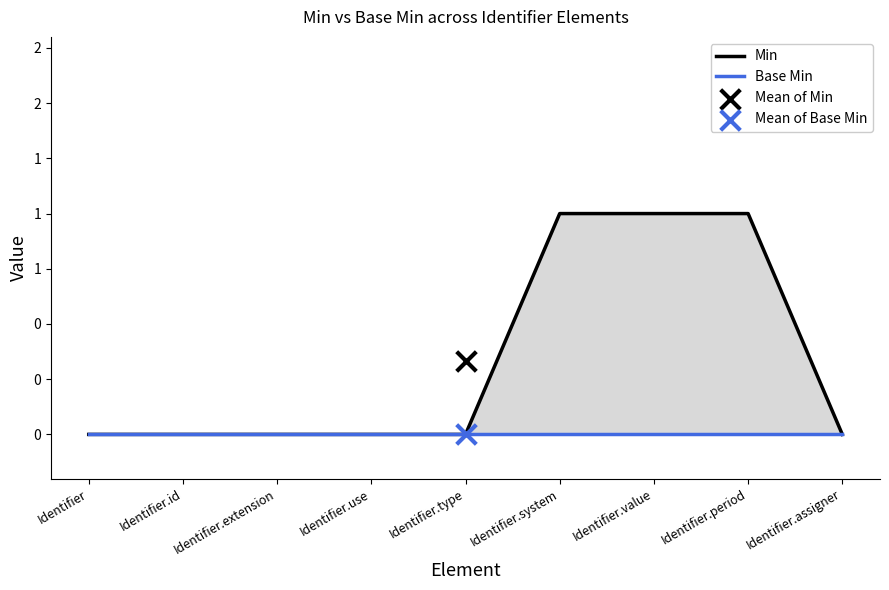

Which series reaches the maximum Y coordinate?

Min